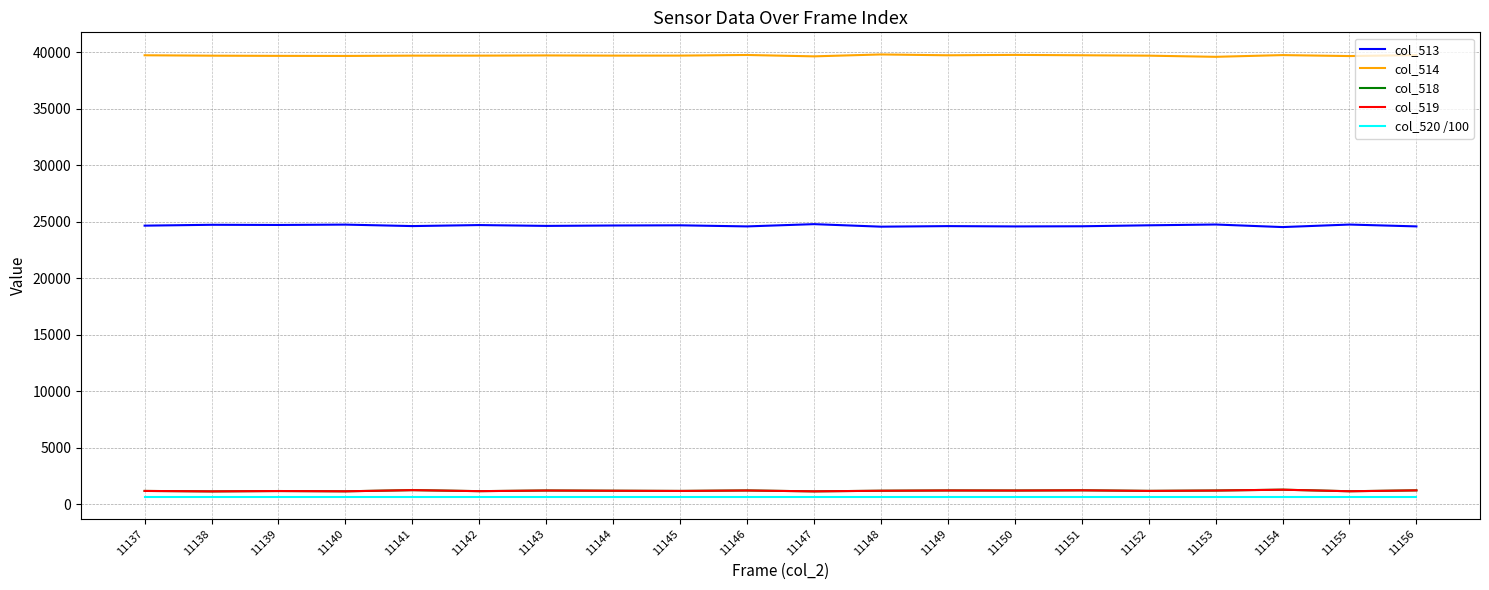

True or false: col_514 has more than 2 interior local peaks.

True